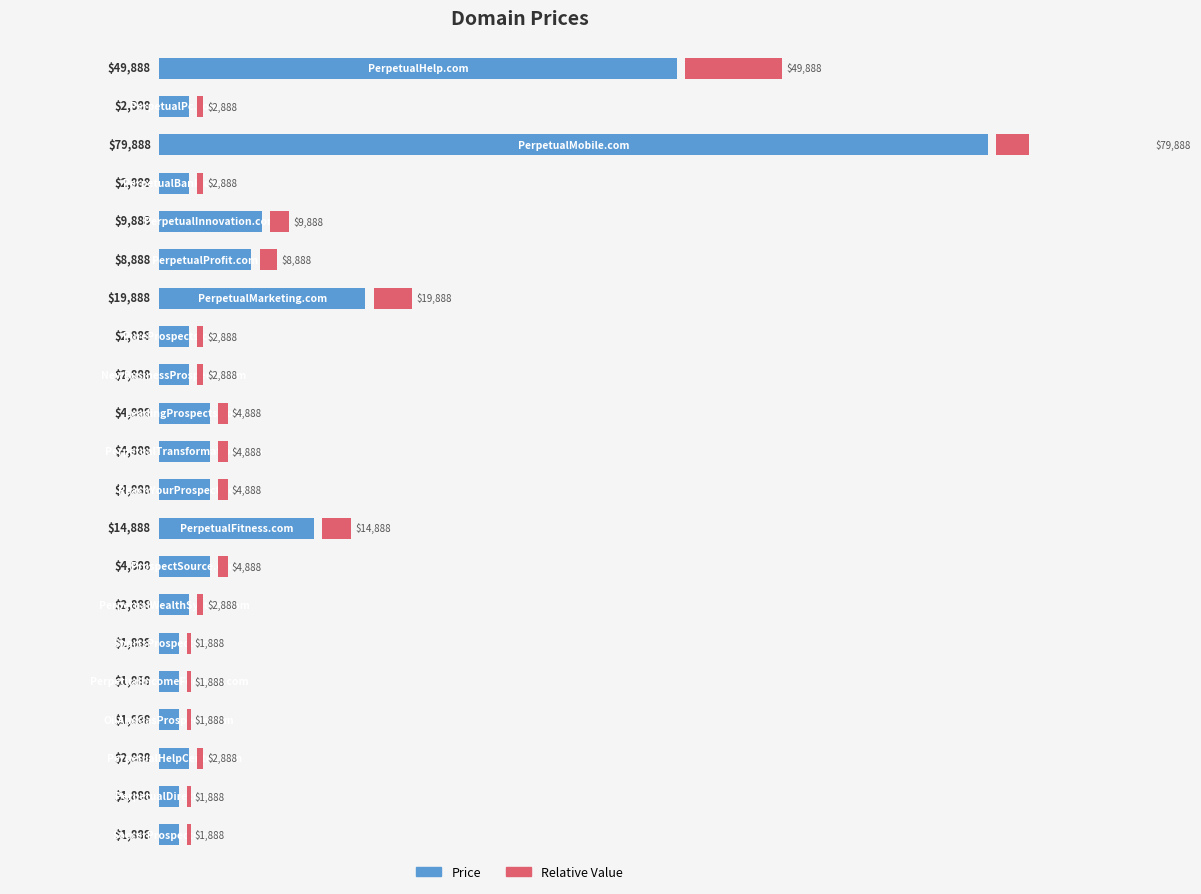

What is the change in value from 8 to 17?

-1000